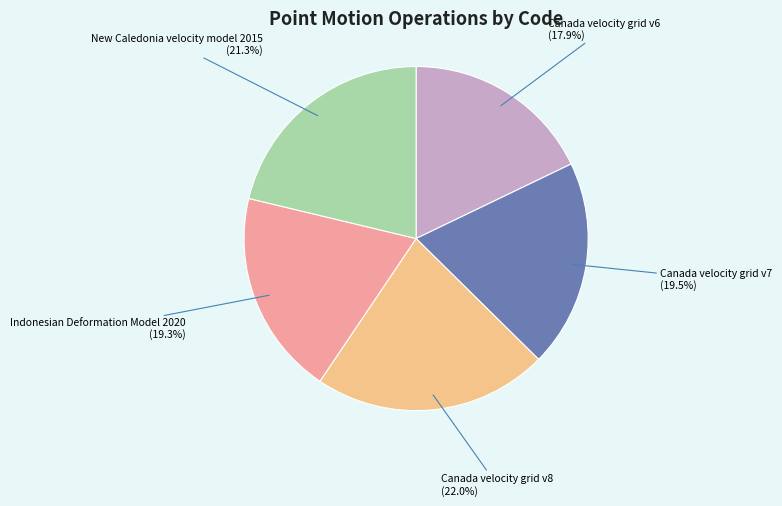

To the nearest percent, what is the difference between the largest and smallest slice percentages?

4%